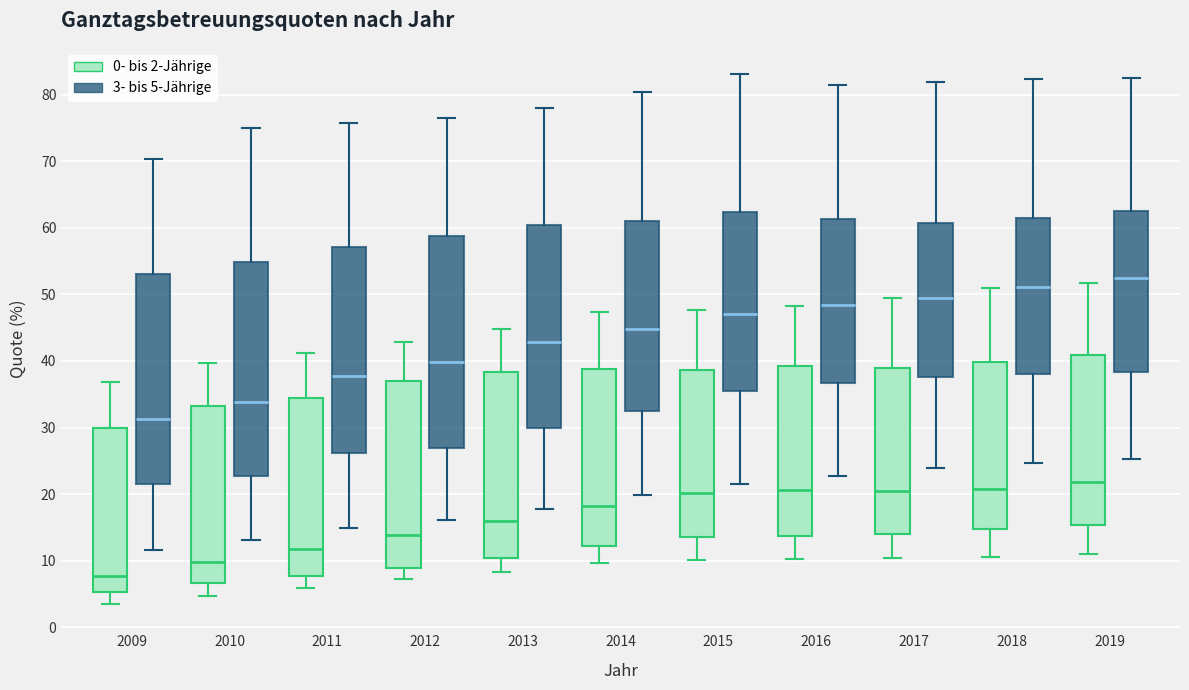

Which box's median line is the highest?

2019 (3- bis 5-Jährige)